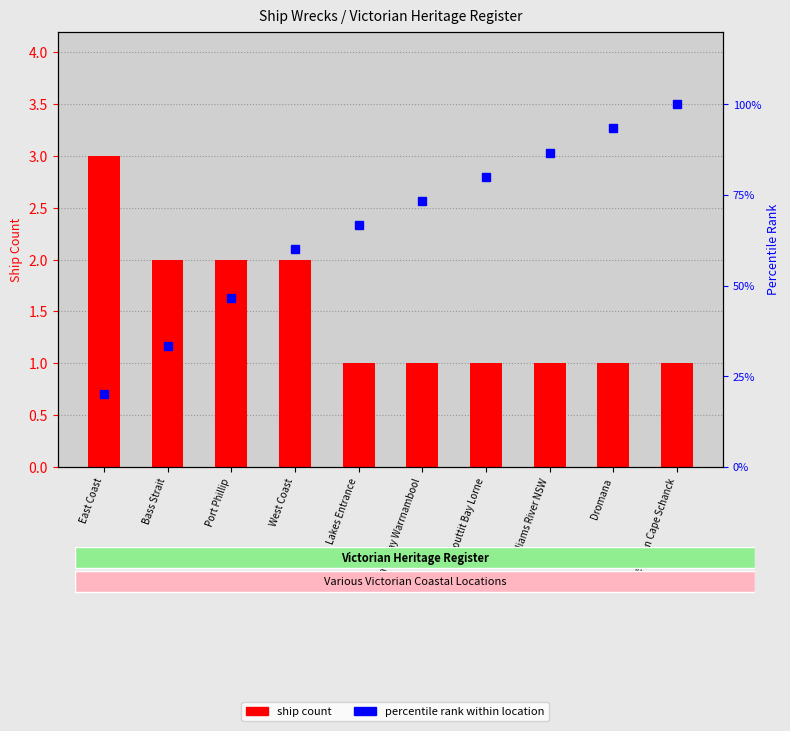

Which series has the widest spread of values?

percentile rank